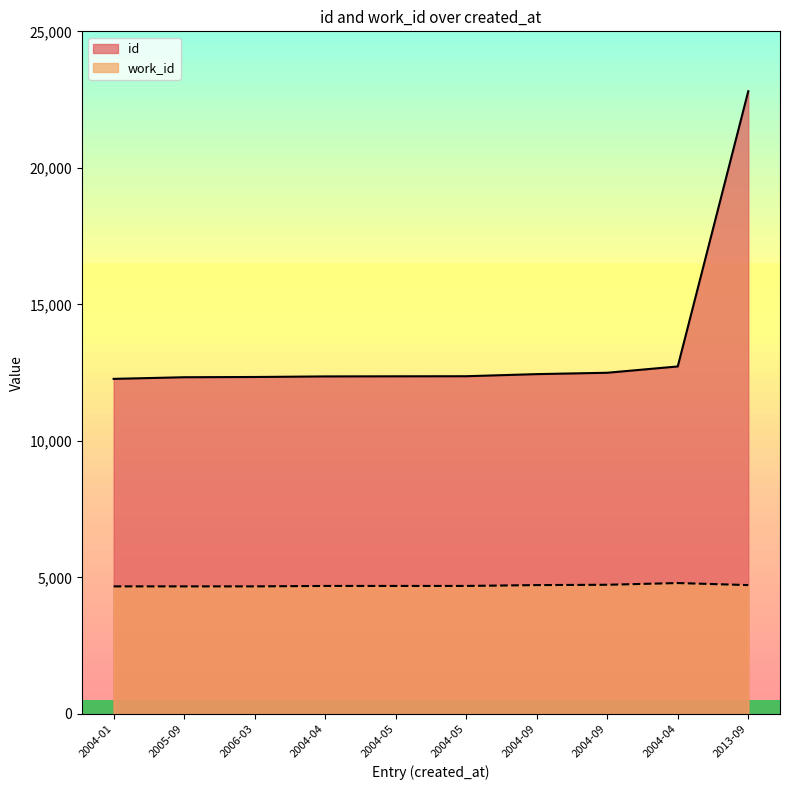

True or false: id and work_id cross at least once.

False